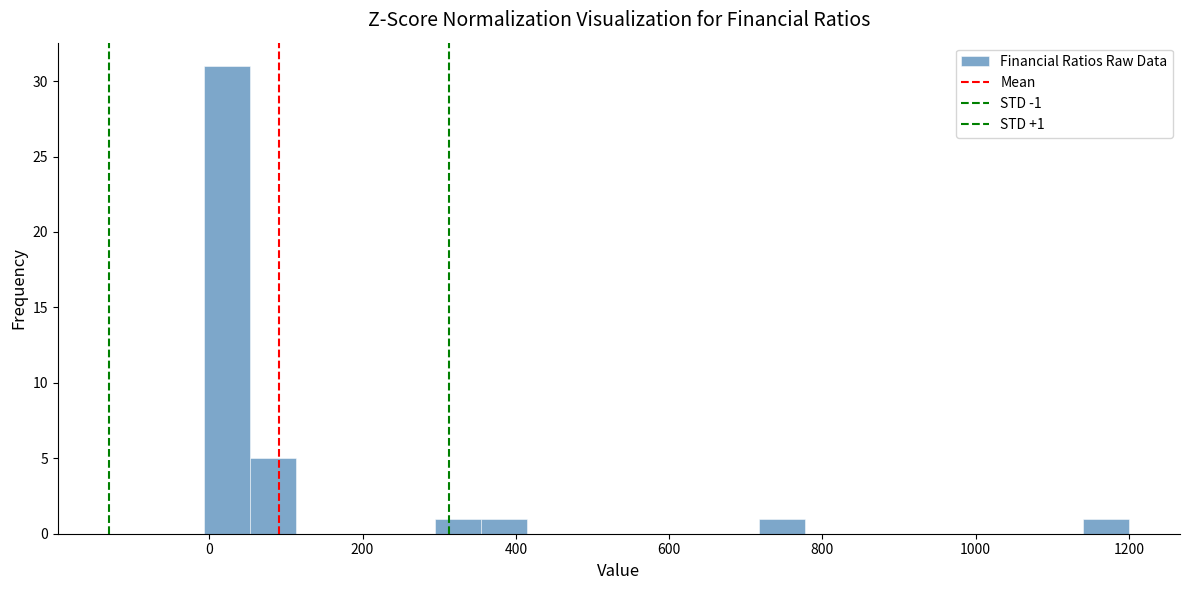

Read against the x-axis, roughly where is the centre of the tallest bar?

20